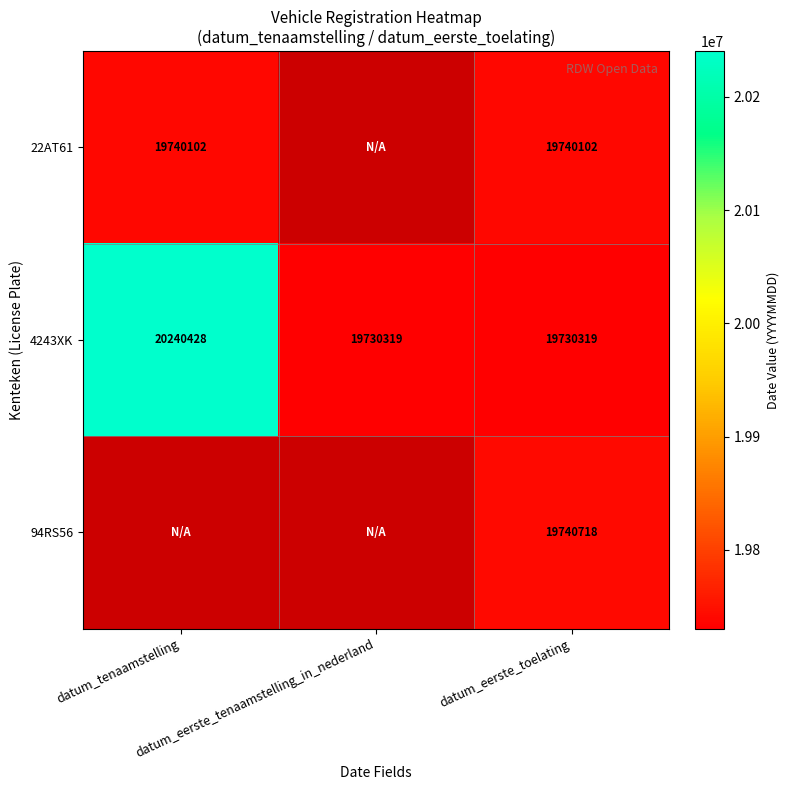

What is the maximum value for 4243XK?

20240428